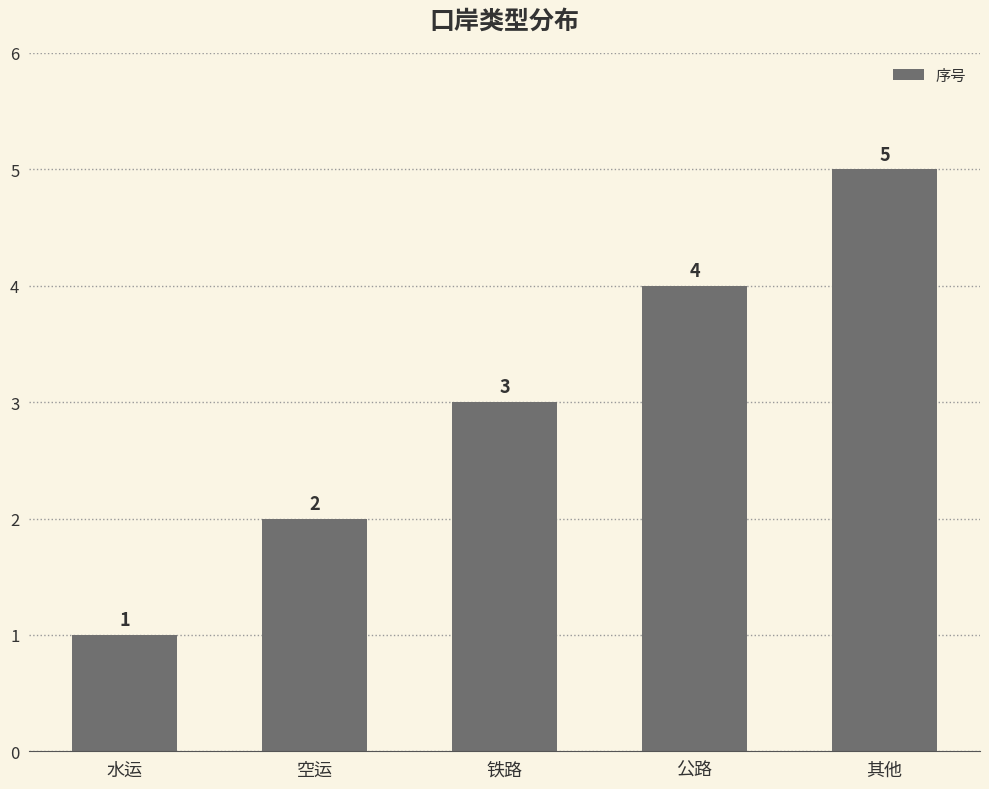

How many values are between 2 and 4?

3